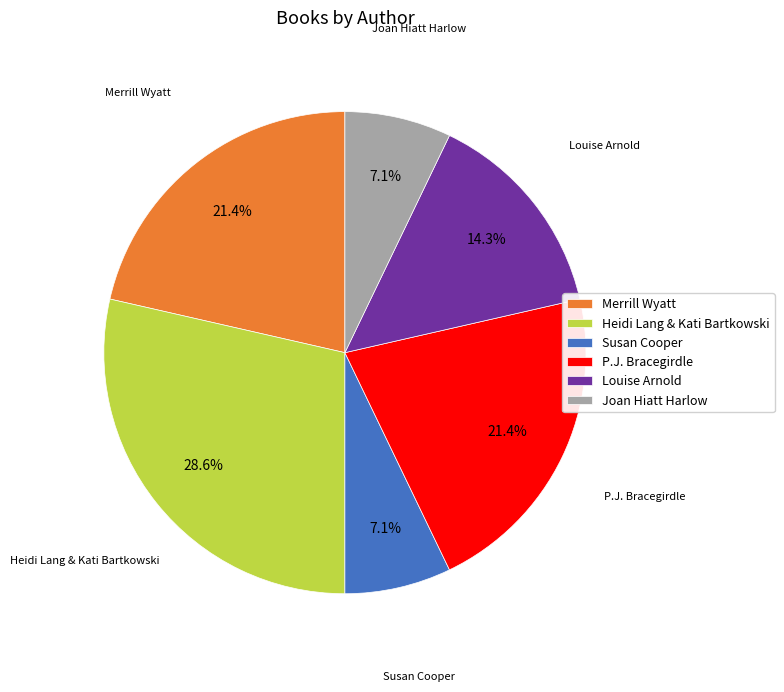

Between Susan Cooper and Louise Arnold, which is larger?

Louise Arnold